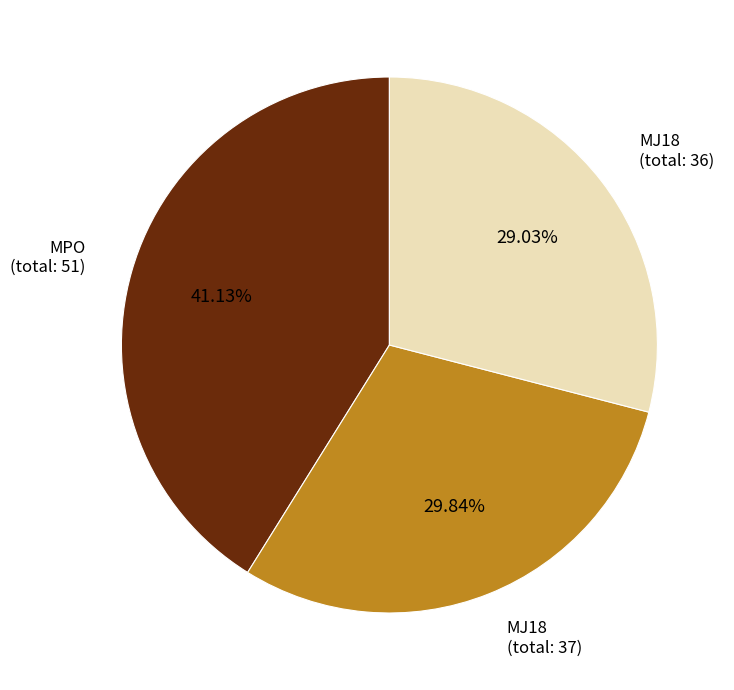

Does any single category account for the majority?

No